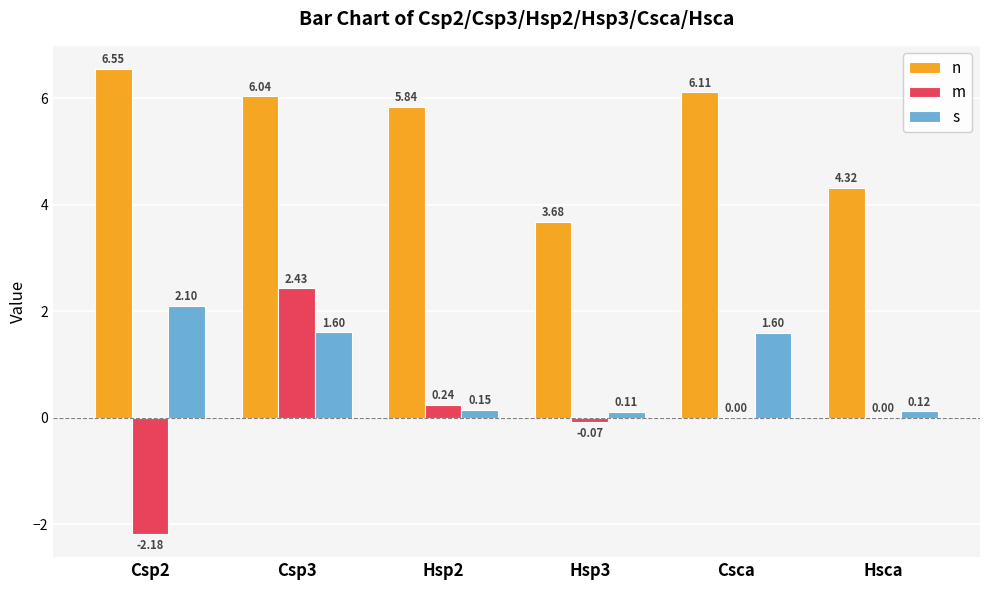

What is the sum of all m values?

0.4